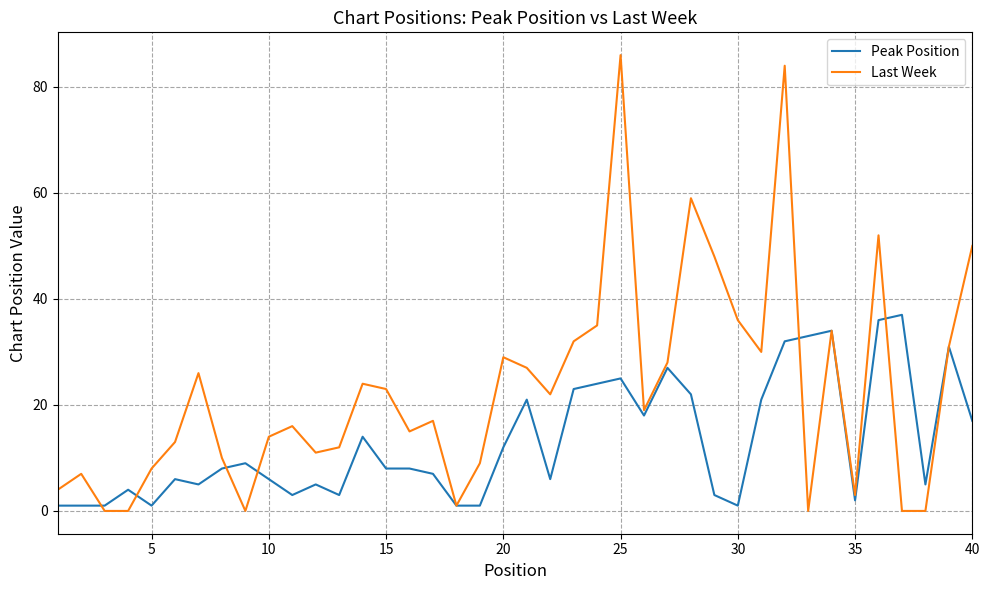

What is the maximum value for Peak Position?

37